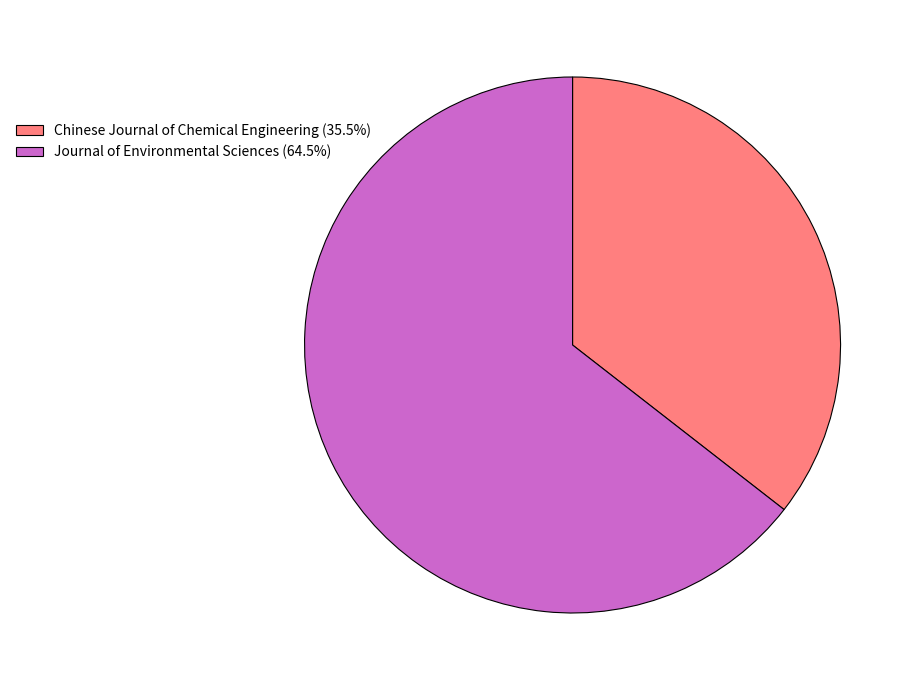

Is there a majority slice in this chart?

Yes